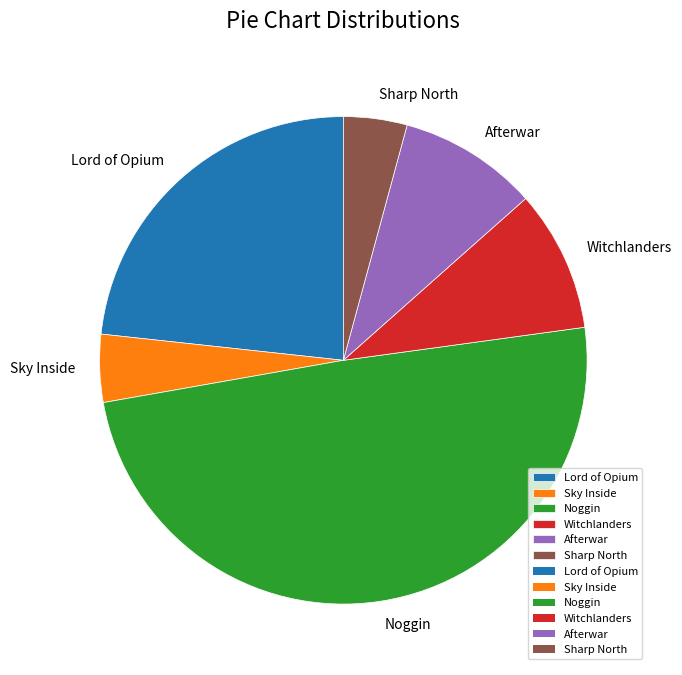

How many segments does this pie chart have?

6